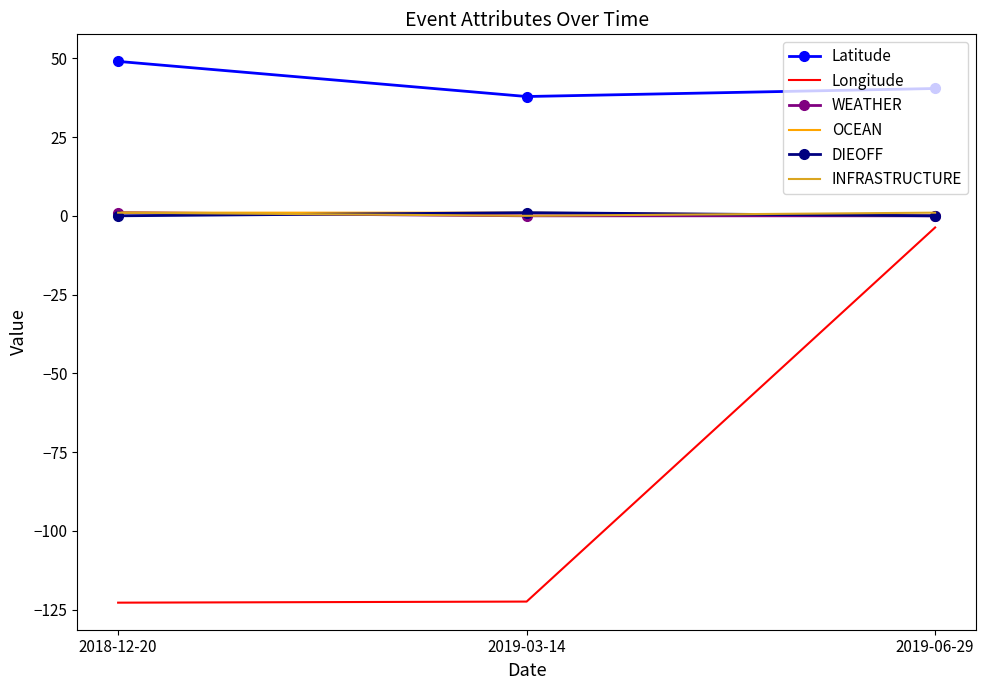

What is the difference between the INFRASTRUCTURE values at 2019-06-29 and 2019-03-14?

1.0